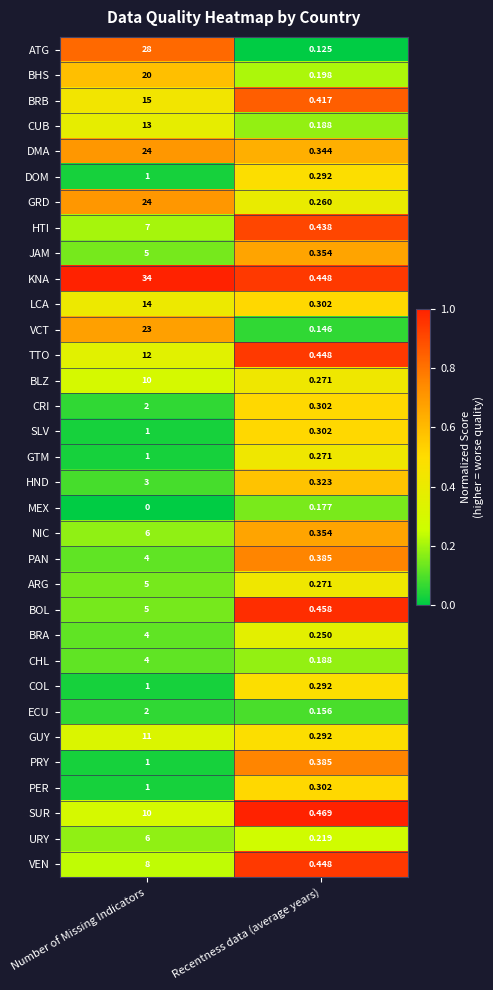

At which category does the chart reach its peak across all series?

Number of Missing Indicators